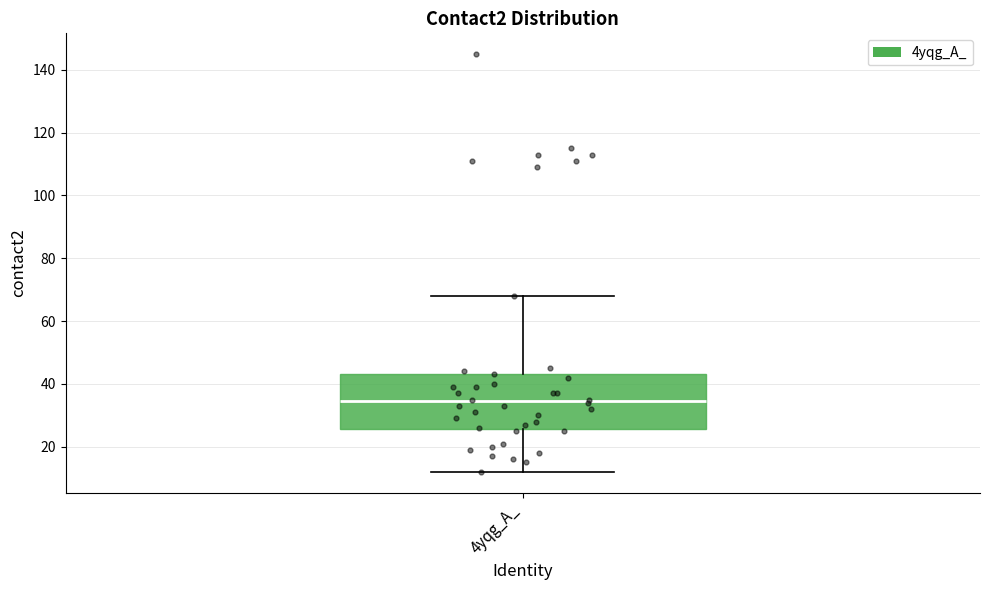

Transcribe this box plot: give where the median line is, the range the box spans, and where the two whiskers end, as read against the y-axis. The values are not printed on the chart, so give them approximately, as read against the axis.

median 34, box 26 to 44, whiskers 12 to 68